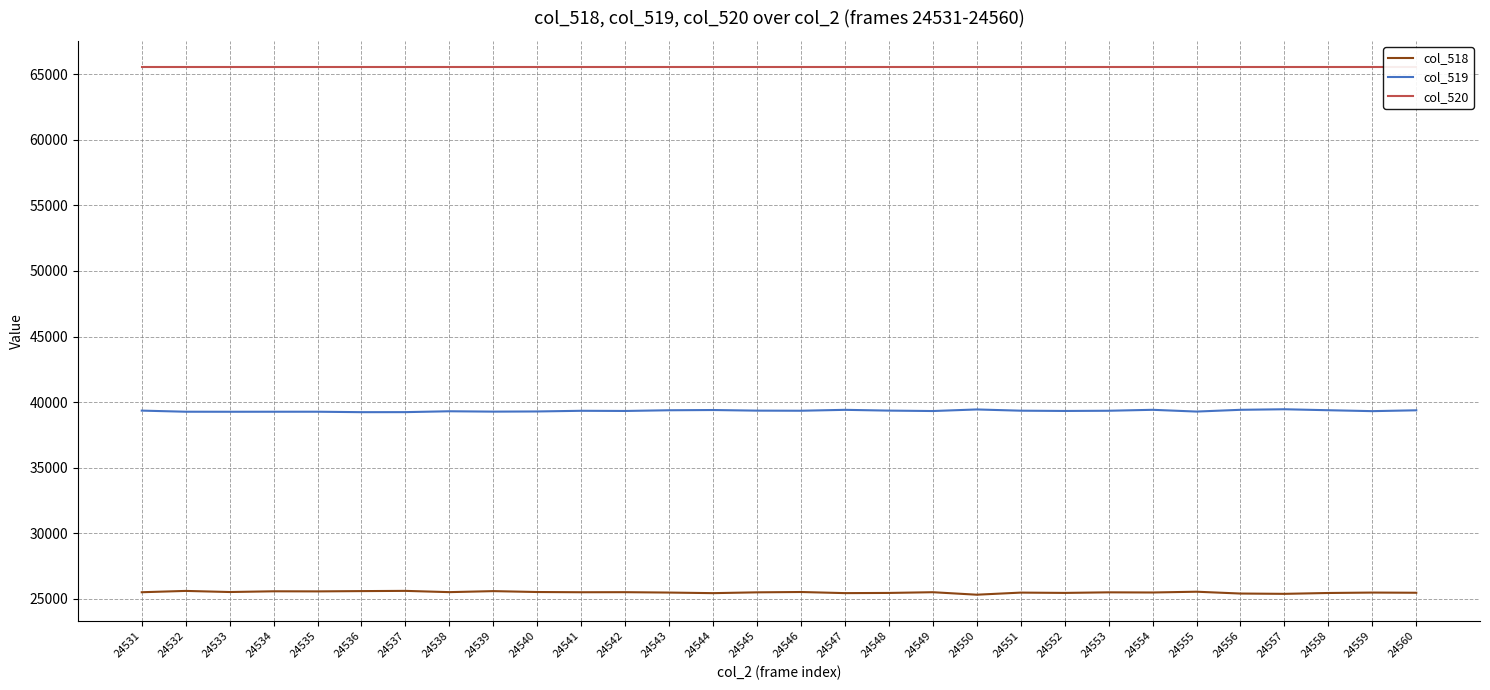

What is the minimum value shown in the chart?

25317